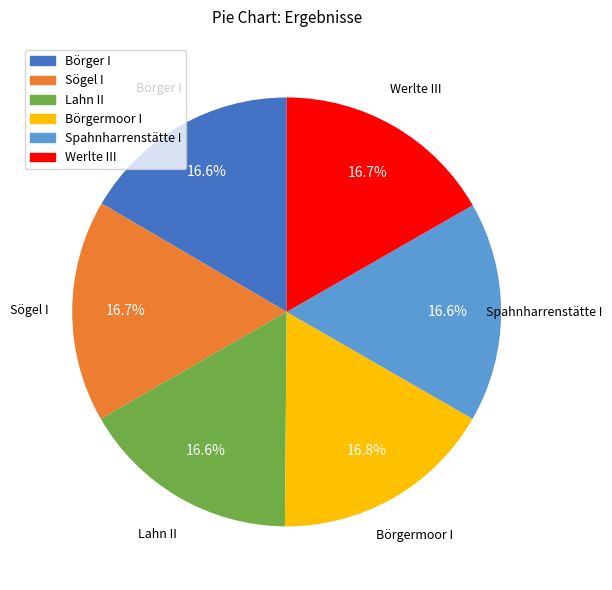

To the nearest percent, what percentage of the pie is Spahnharrenstätte I?

17%